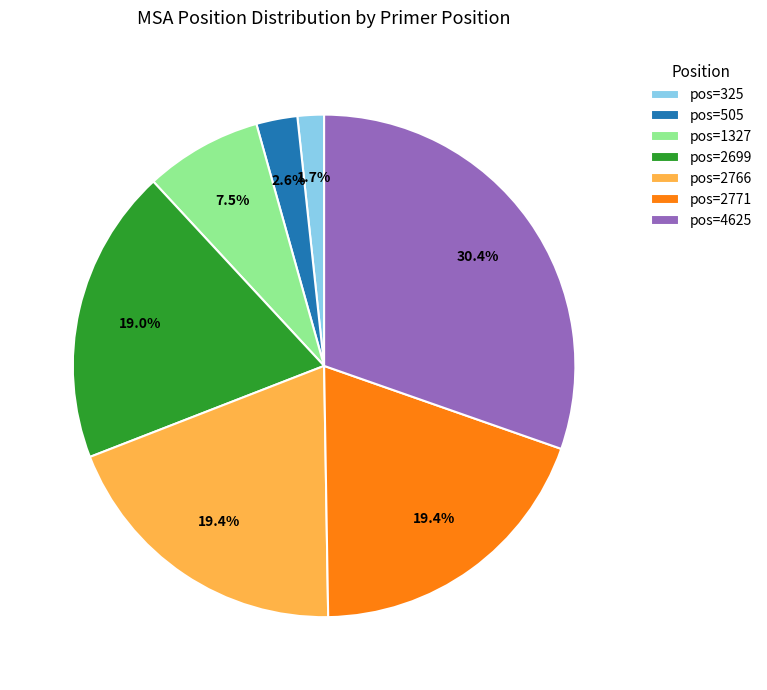

What is the largest slice in the pie chart?

pos=4625